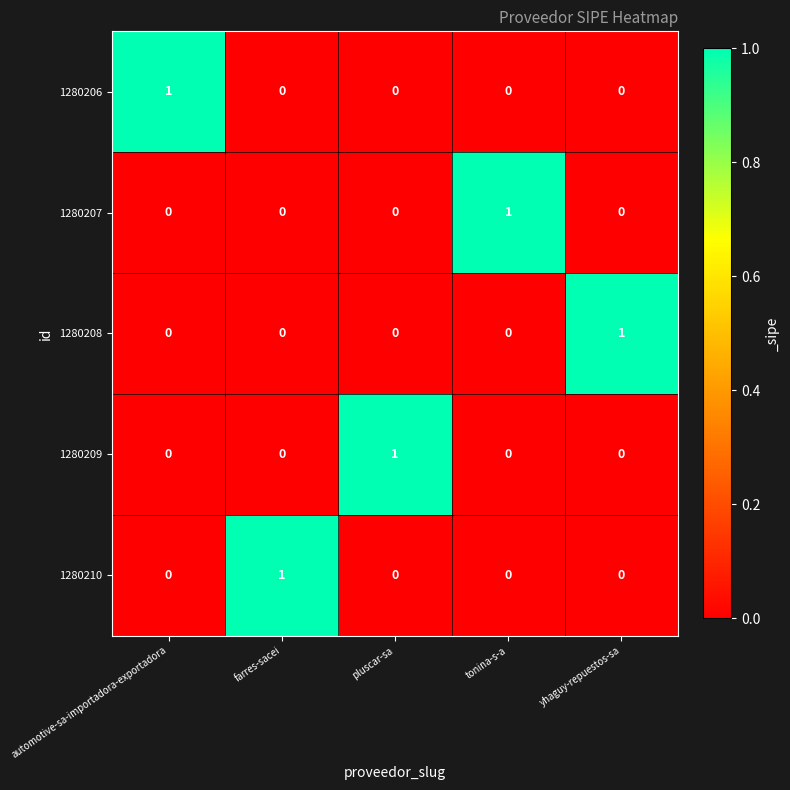

Reading right to left, extract all data points from this chart.

1280206: 0	0	0	0	1
1280207: 0	1	0	0	0
1280208: 1	0	0	0	0
1280209: 0	0	1	0	0
1280210: 0	0	0	1	0